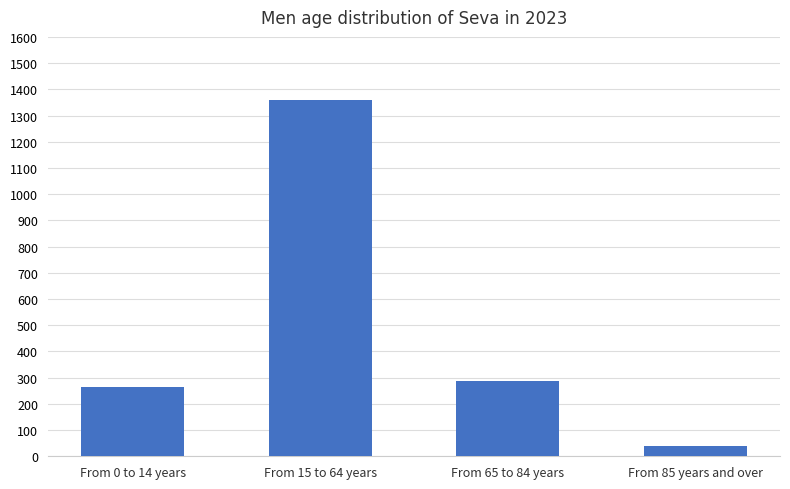

How many values are below 286?

2